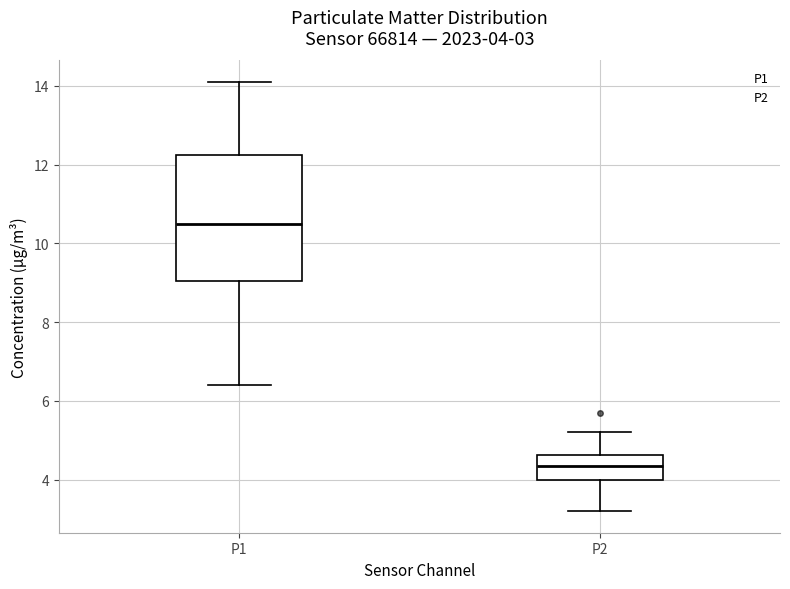

Which box has the lowest median line?

P2